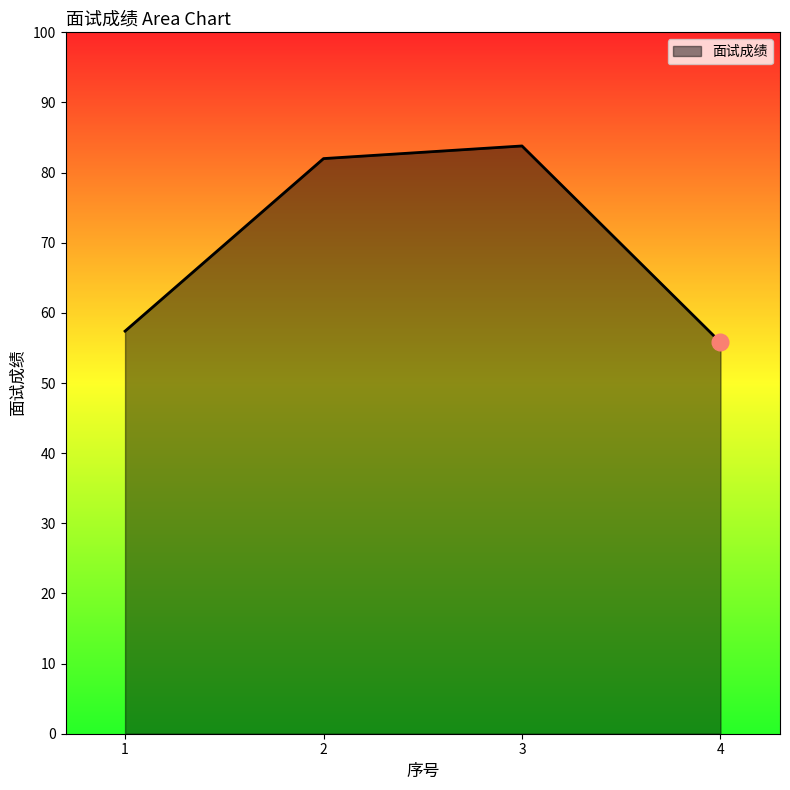

Reading left to right, transcribe all the data shown in this chart.

1=57.4	2=82.0	3=83.8	4=55.8